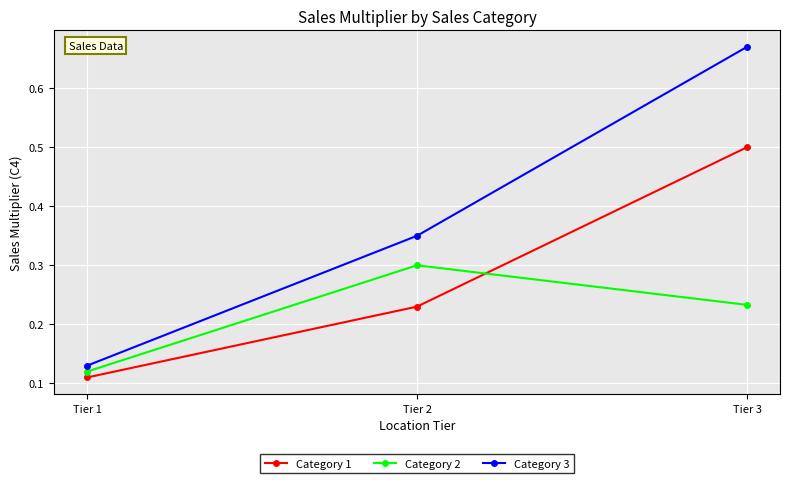

List the series in order of their overall mean, lowest first.

Category 2, Category 1, Category 3